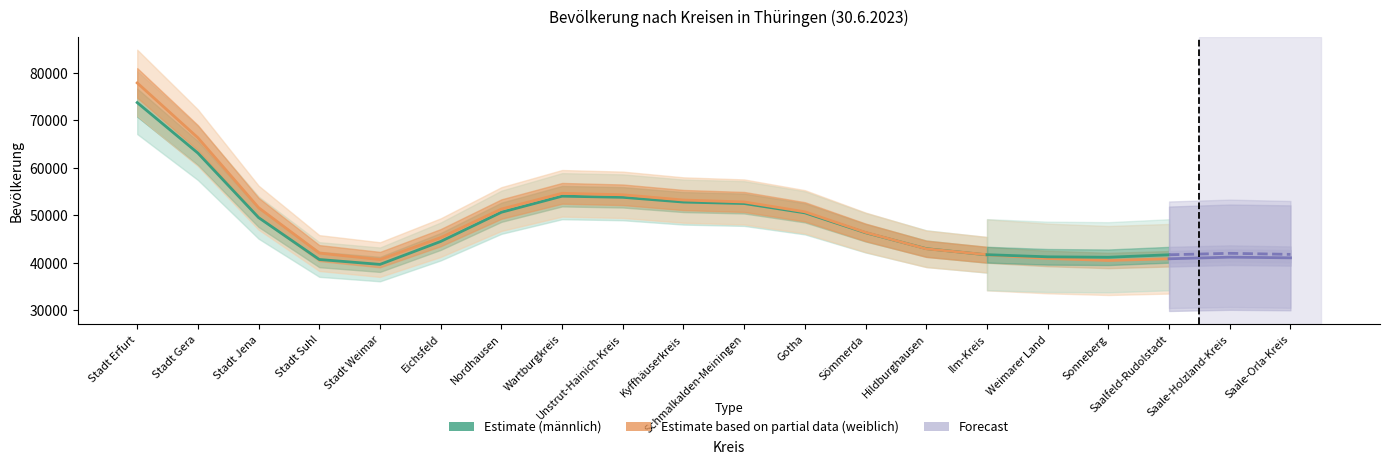

Which series ends up on top after the final intersection of männlich and weiblich?

weiblich